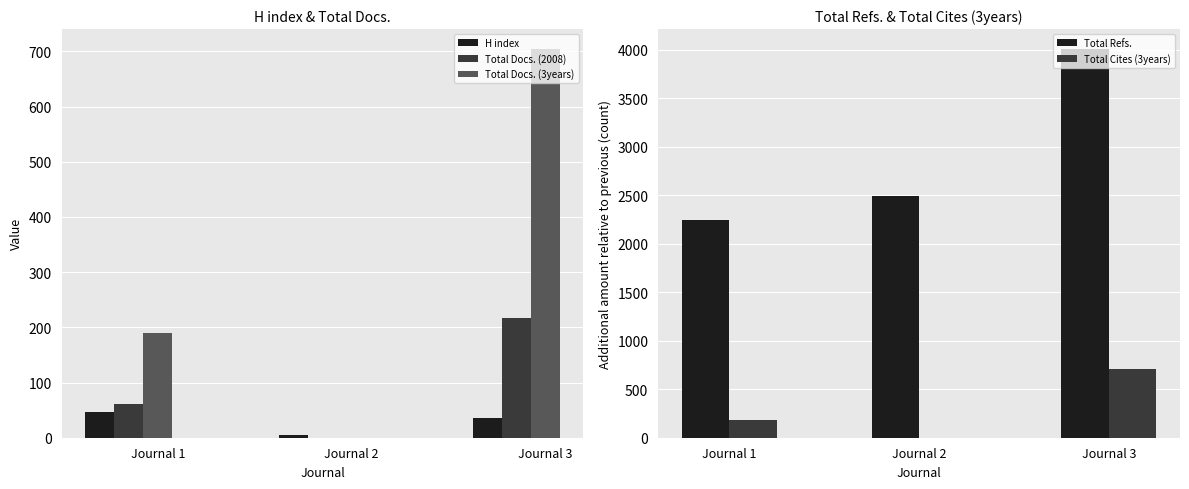

What is the difference between the second highest and minimum values in the Total Docs. (2008) series?

61